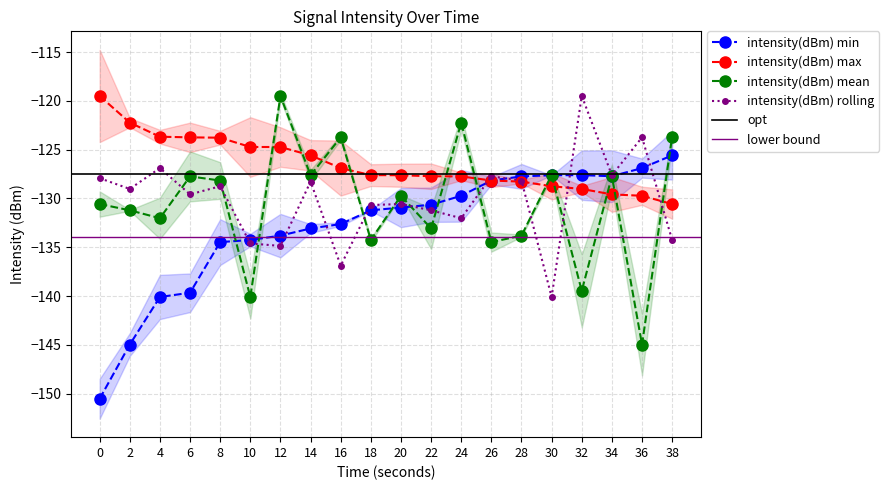

Which series ends up on top after the final intersection of intensity(dBm) mean and intensity(dBm) rolling?

intensity(dBm) mean